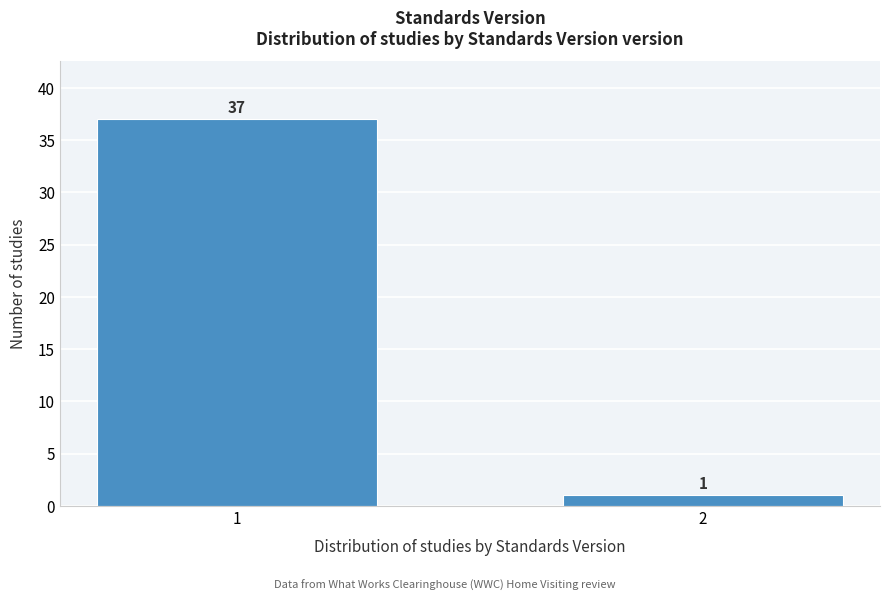

Reading left to right, transcribe all the data shown in this chart.

37	1